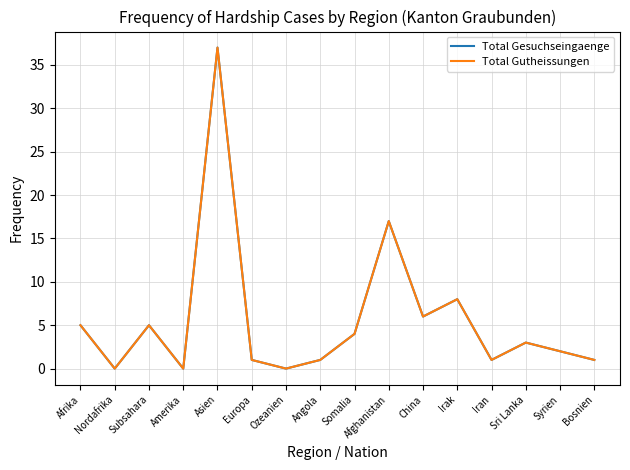

Reading right to left, transcribe all the data shown in this chart.

Total Gesuchseingaenge: 1	2	3	1	8	6	17	4	1	0	1	37	0	5	0	5
Total Gutheissungen: 1	2	3	1	8	6	17	4	1	0	1	37	0	5	0	5